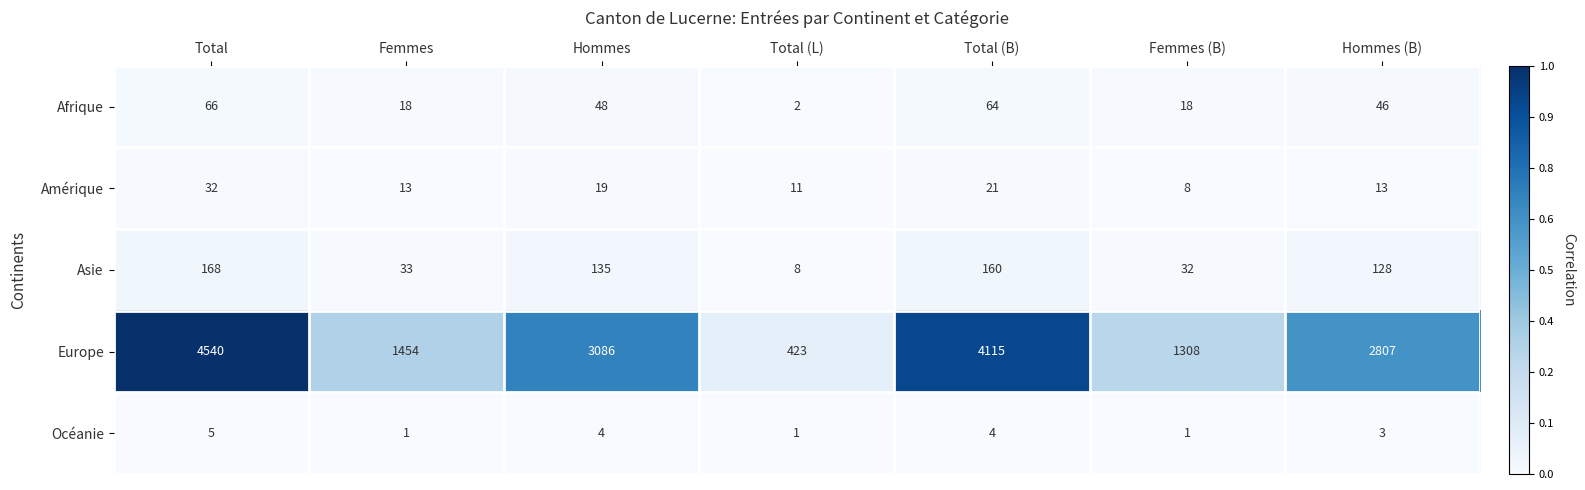

Is it true that Europe equals 1454 at Femmes?

True